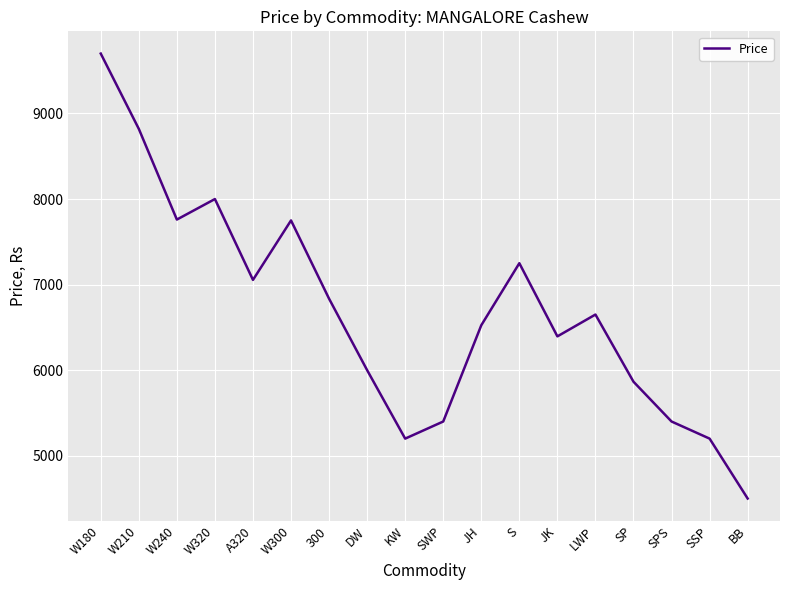

Is it true that the value at JK is 6395?

True